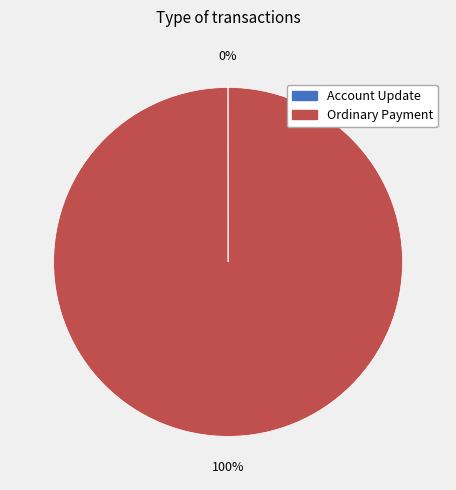

The Ordinary Payment slice represents 100% of the pie. True or false?

True